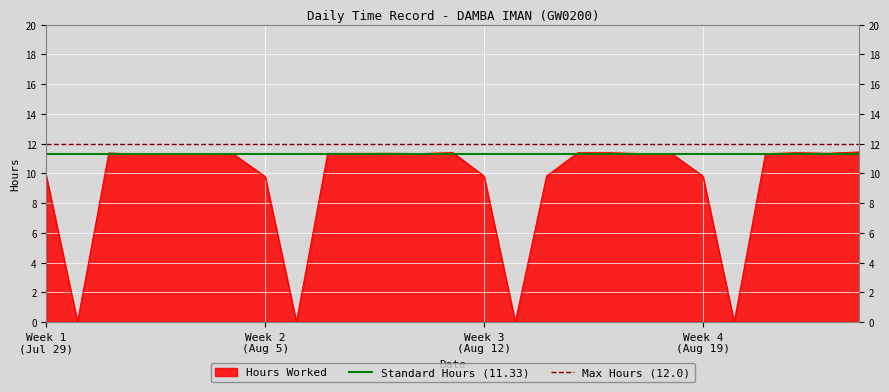

List the series in order of their overall mean, lowest first.

Hours Worked, Standard Hours (11.33), Max Hours (12.0)